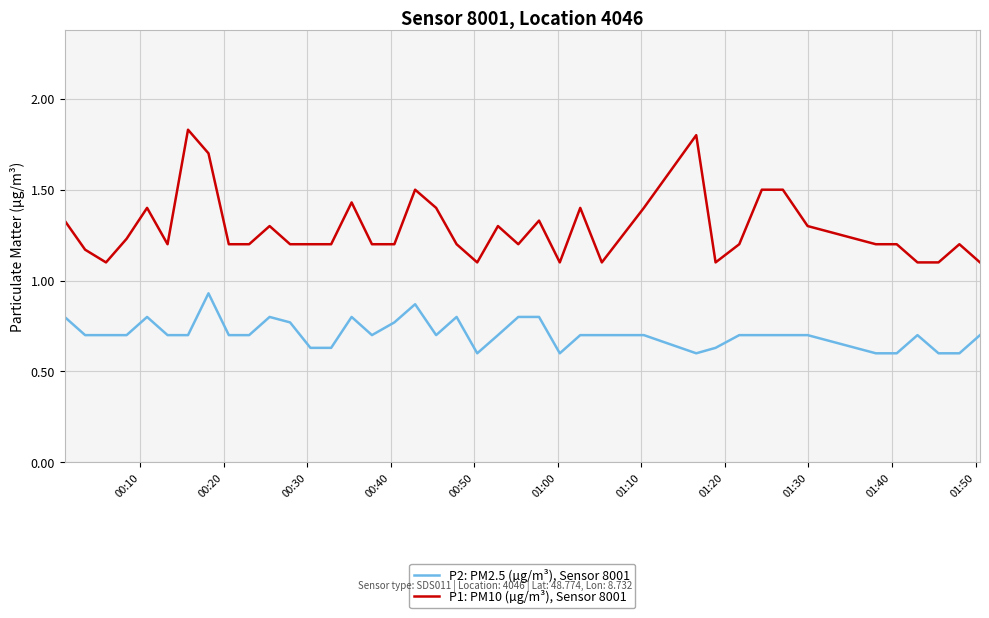

True or false: P1: PM10 (µg/m³), Sensor 8001 and P2: PM2.5 (µg/m³), Sensor 8001 intersect in this chart.

False